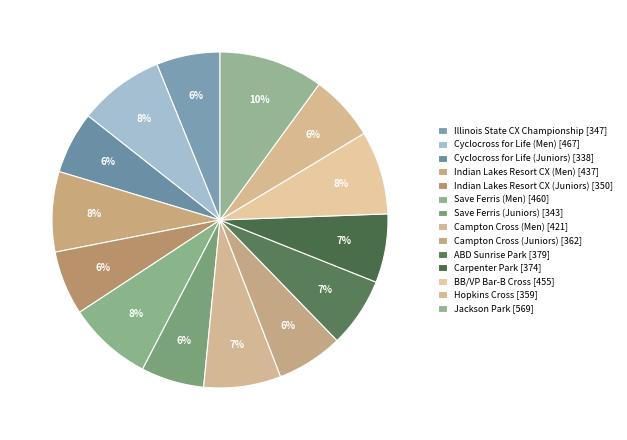

How many segments does this pie chart have?

14